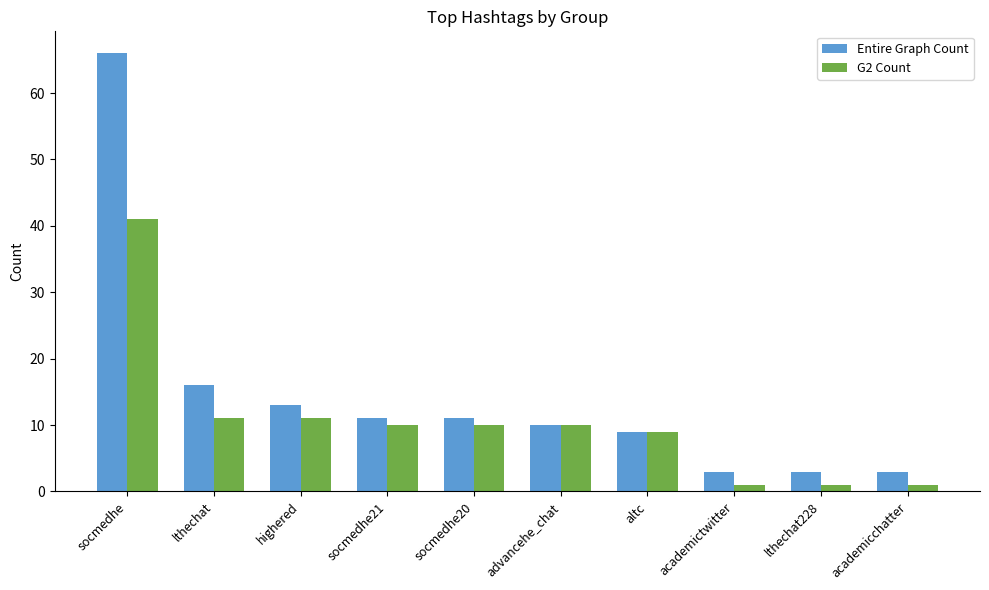

Rank the series by their maximum value, from highest to lowest.

Entire Graph Count, G2 Count